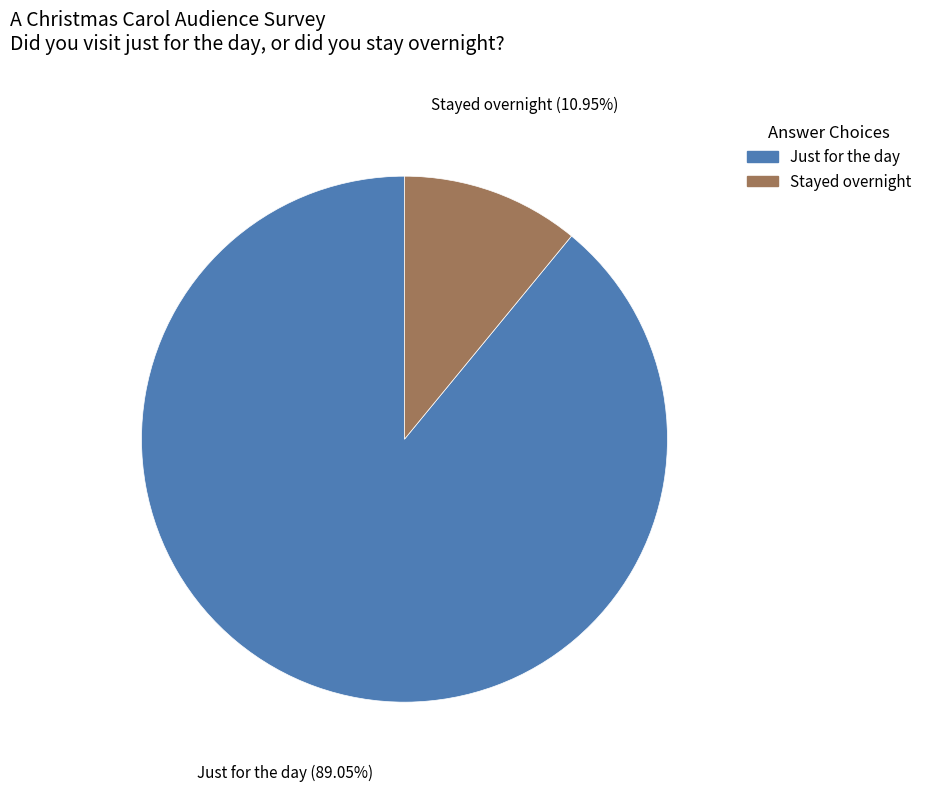

Which slice is the largest?

Just for the day